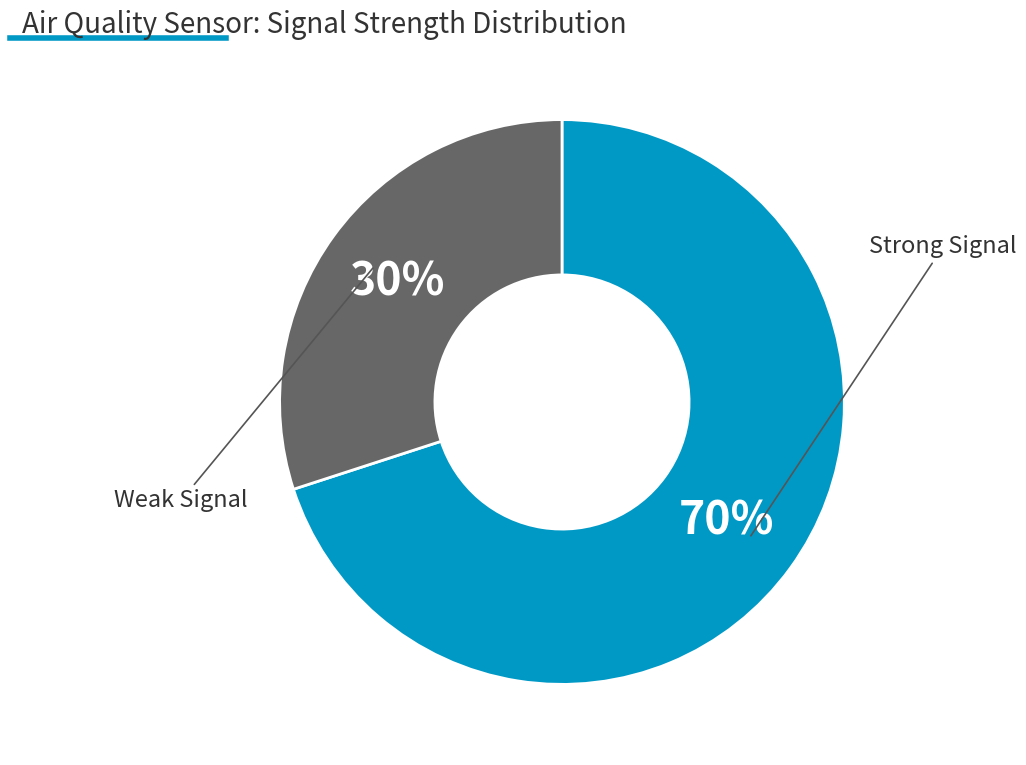

Is there any slice that represents more than half of the pie?

Yes